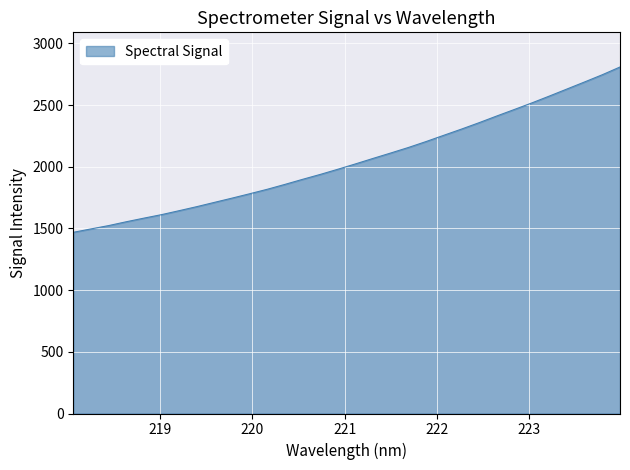

What is the difference between the maximum and minimum values?

1340.4